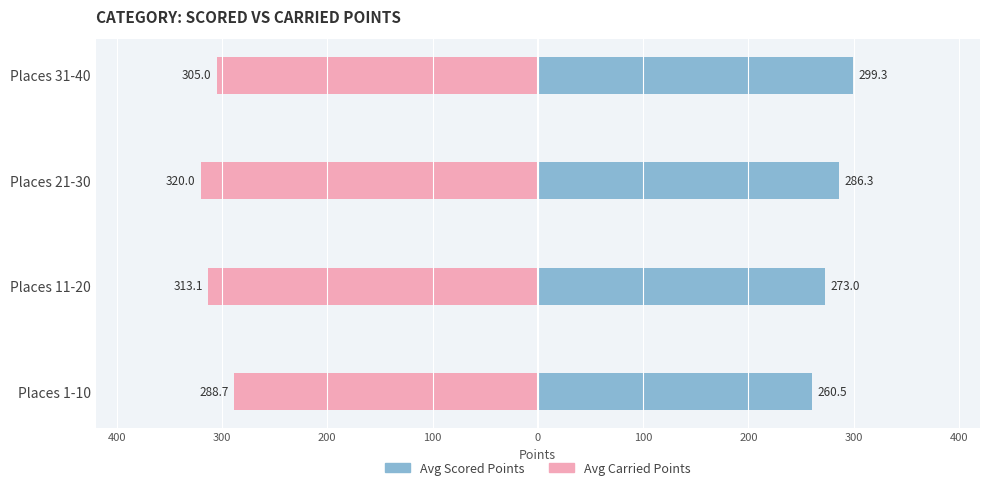

Which has a higher value, Places 1-10 or Places 11-20?

Places 11-20